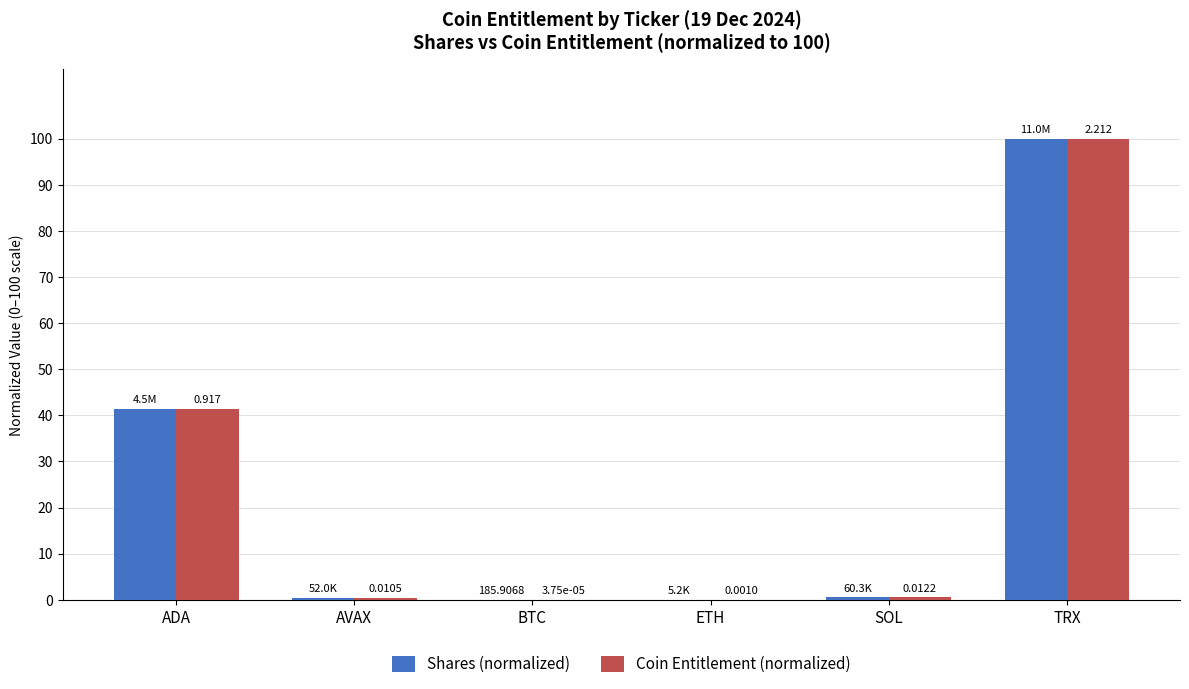

At which label is Shares (normalized) closest to 50?

ADA